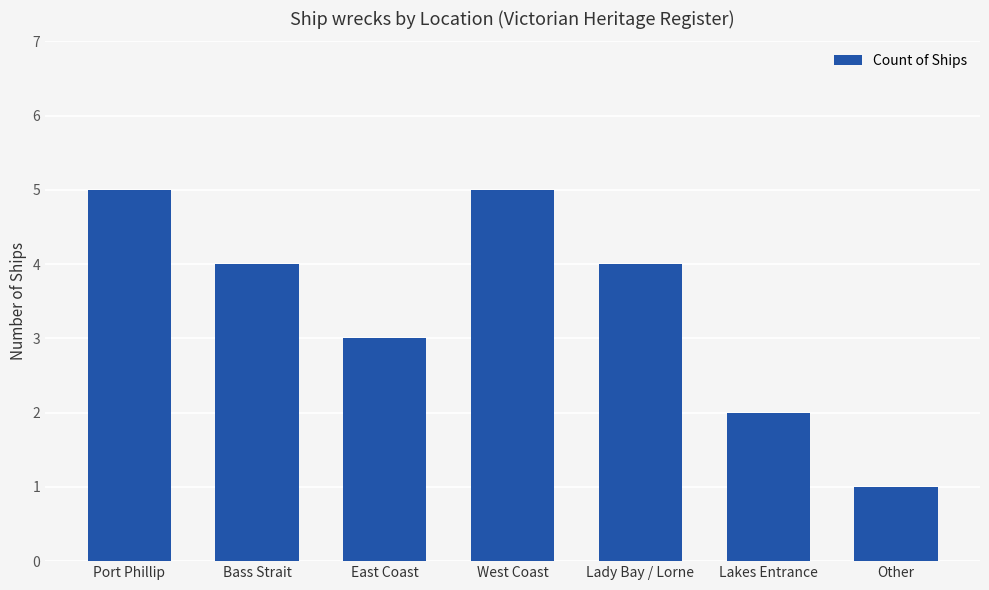

How many values are between 2 and 5?

6